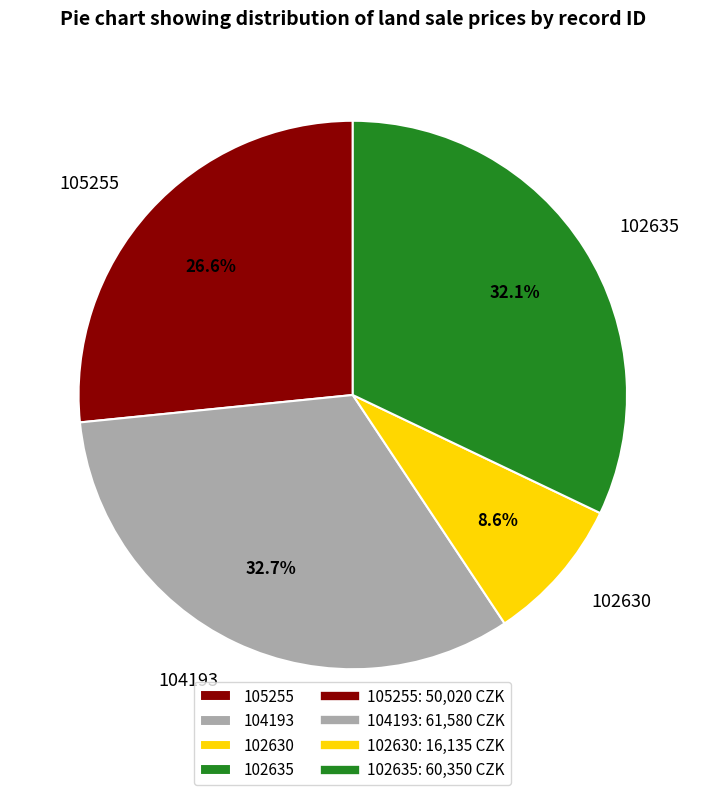

Which slice is the smallest?

102630